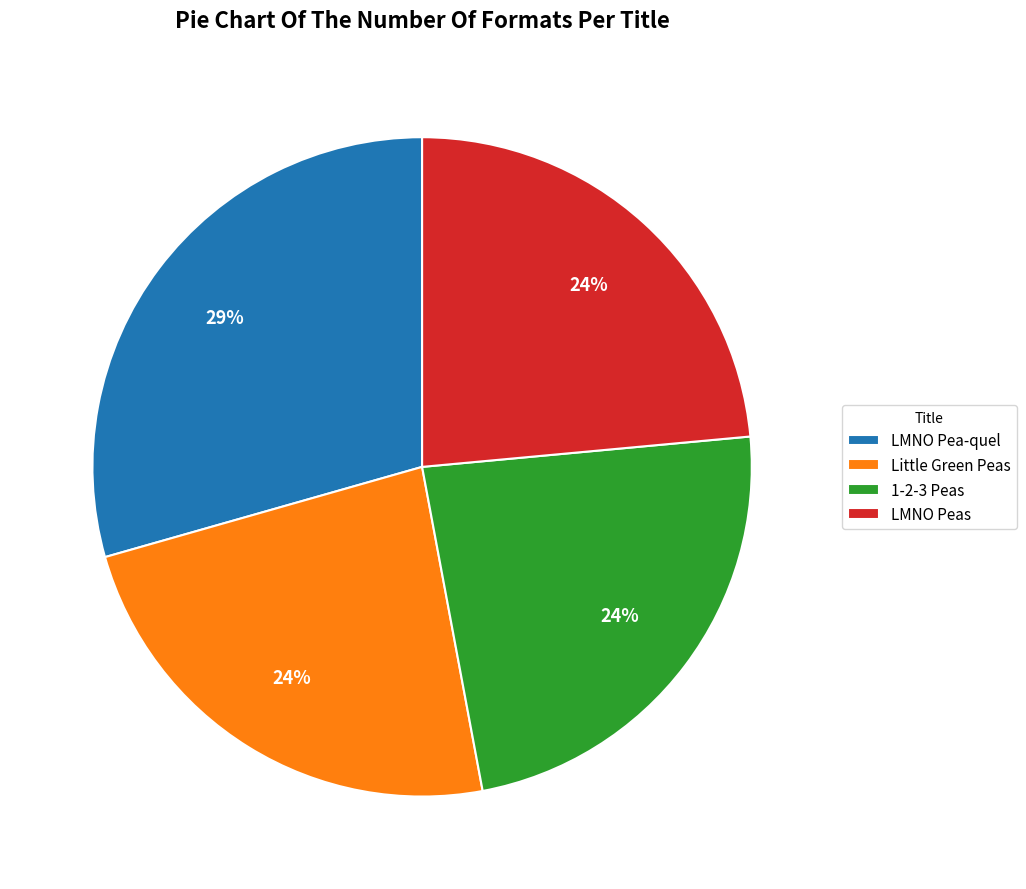

Which slice is the largest?

LMNO Pea-quel